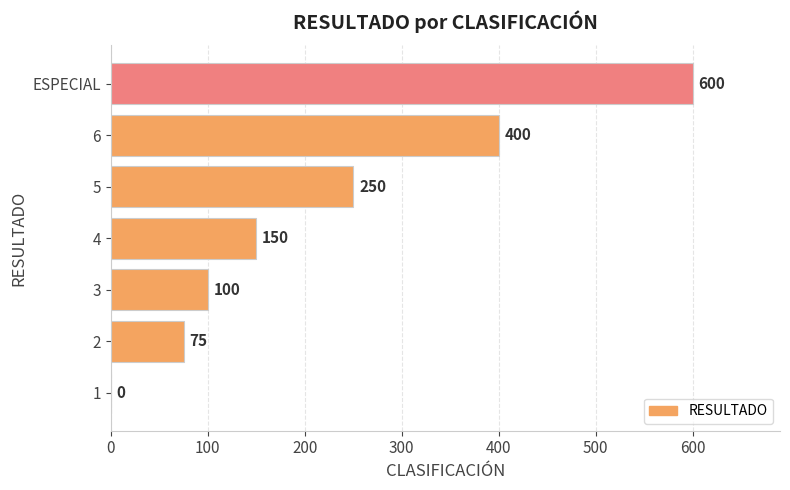

What is the sum of all values?

1575